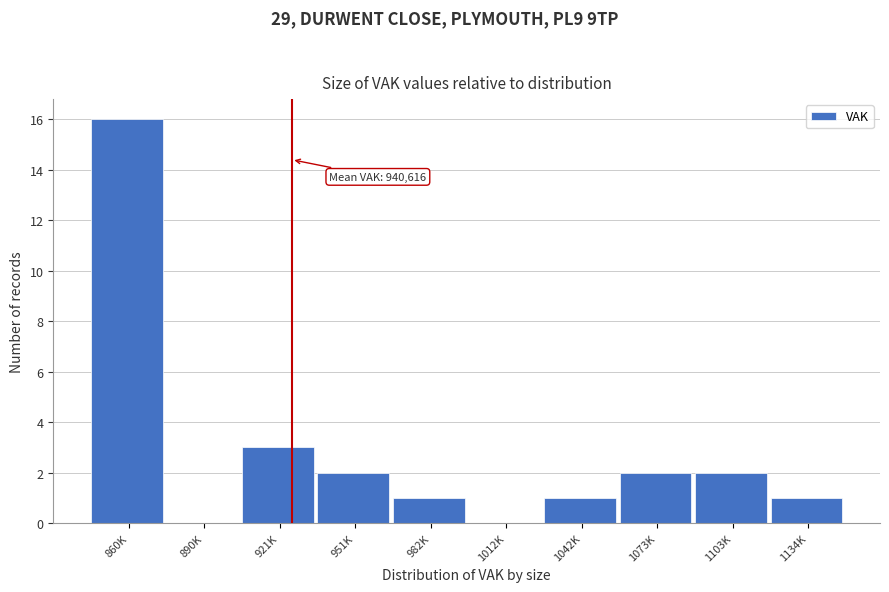

Reading left to right, transcribe all the data shown in this chart.

860K=16	890K=0	921K=3	951K=2	982K=1	1012K=0	1042K=1	1073K=2	1103K=2	1134K=1